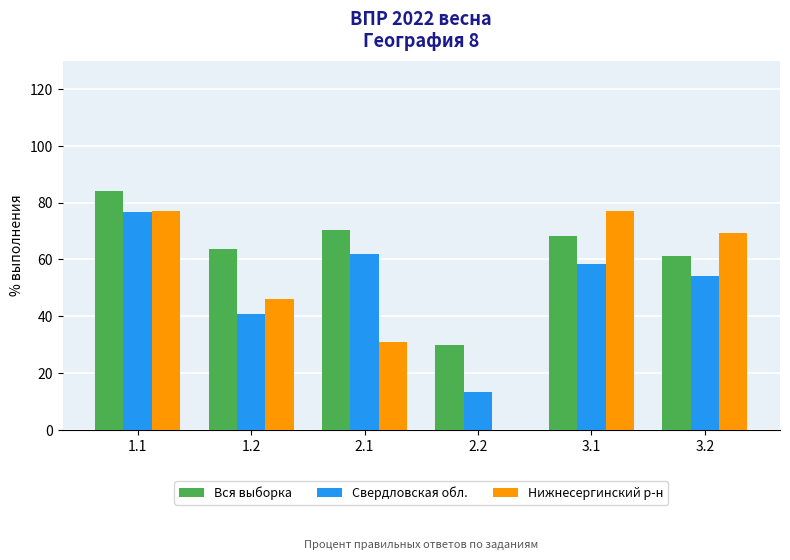

Where does the Нижнесергинский р-н series first go above 69?

1.1